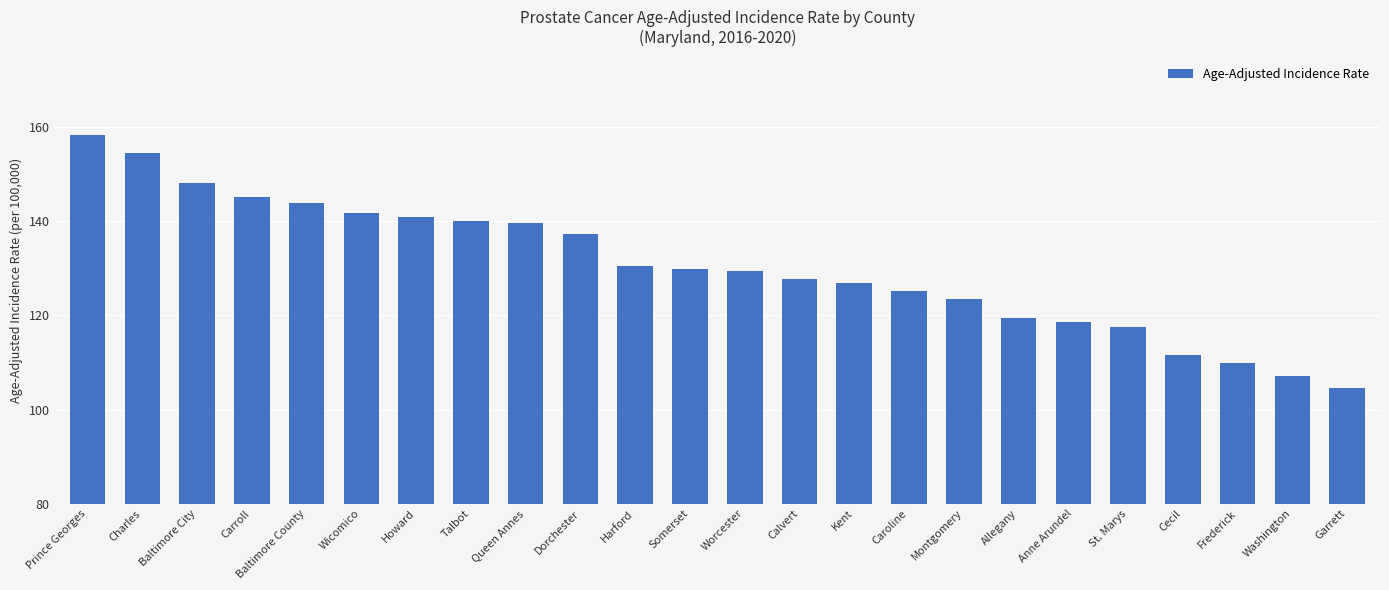

What is the minimum value shown in the chart?

104.6